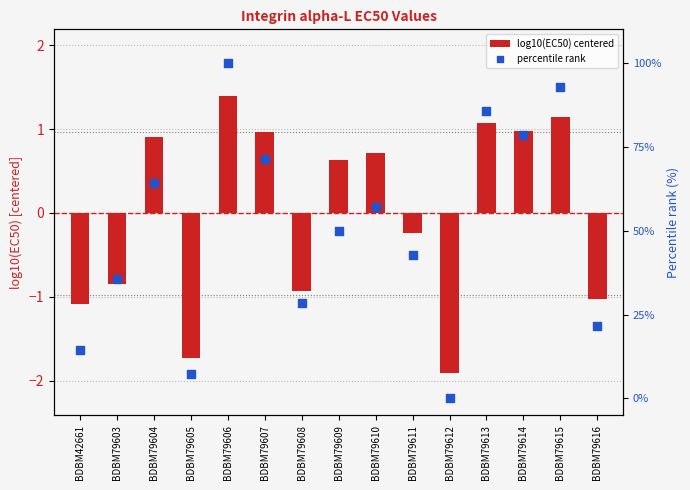

Is the value of log10(EC50) centered at BDBM79611 greater than the value of percentile rank at BDBM79613?

No